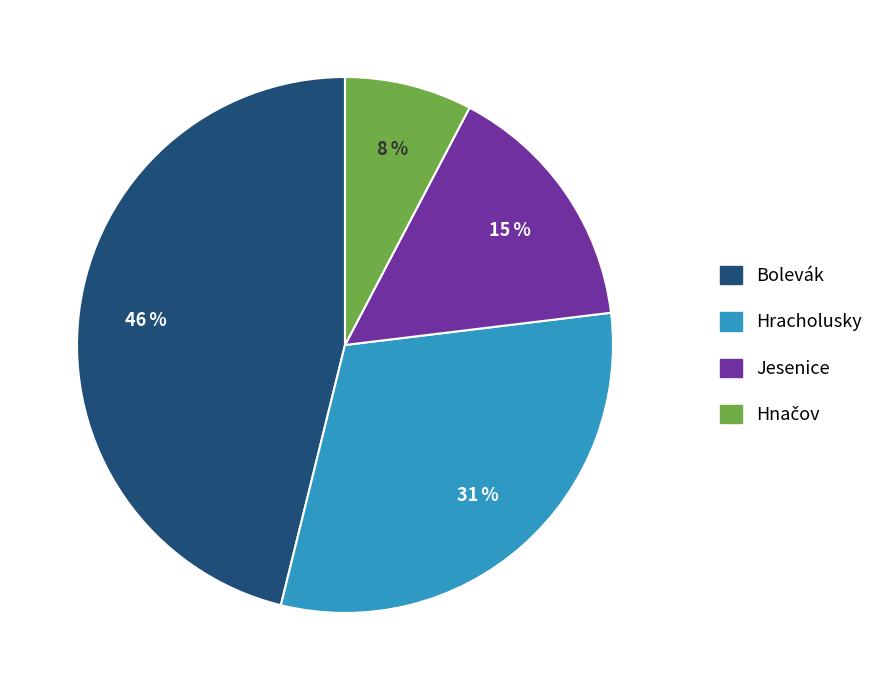

What is the ratio of the value at Jesenice to the value at Bolevák?

0.3